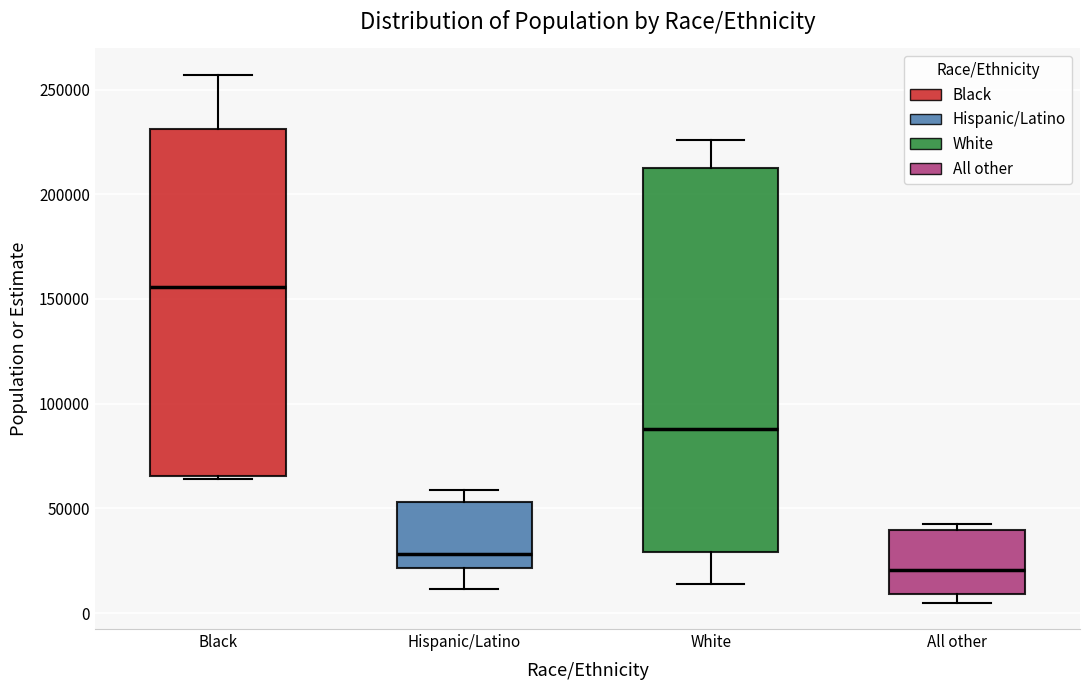

Which box is the tallest, from its lower edge to its upper edge?

White